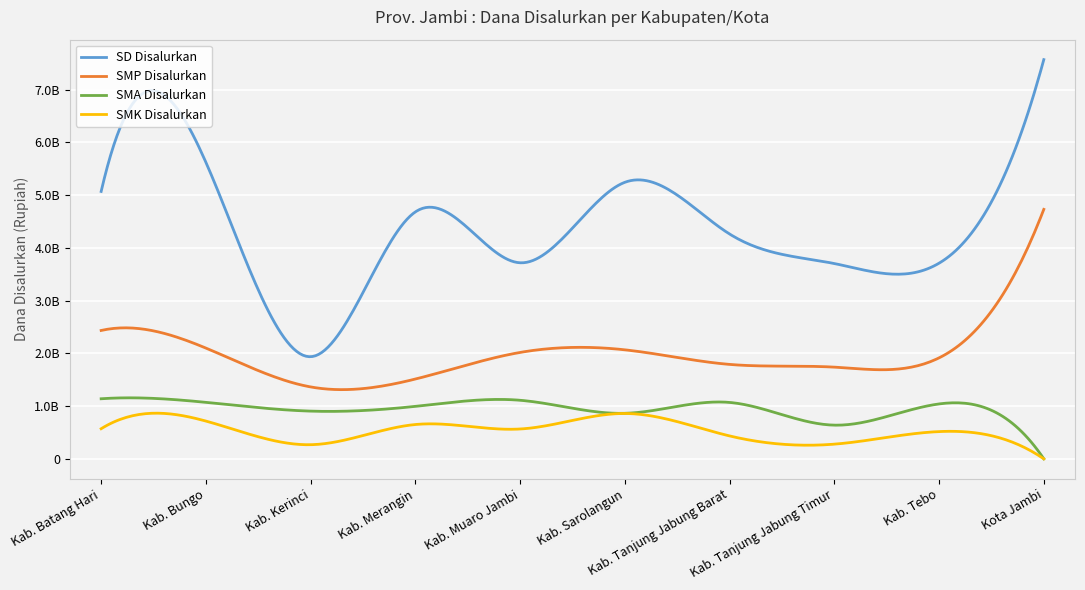

Rank the categories by SD Disalurkan value from highest to lowest.

Kota Jambi, Kab. Bungo, Kab. Sarolangun, Kab. Batang Hari, Kab. Merangin, Kab. Tanjung Jabung Barat, Kab. Muaro Jambi, Kab. Tebo, Kab. Tanjung Jabung Timur, Kab. Kerinci